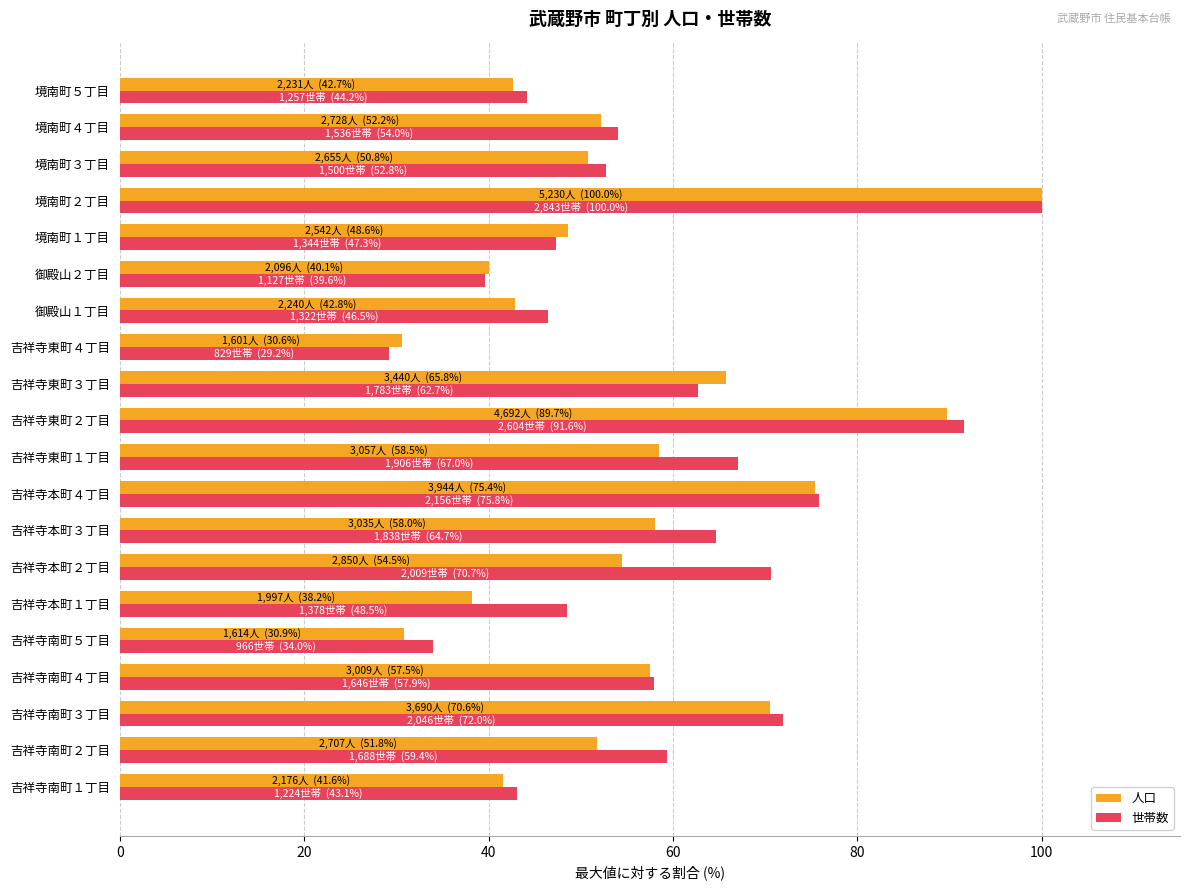

Between 吉祥寺南町２丁目 and 吉祥寺南町３丁目, which series saw the biggest shift?

人口